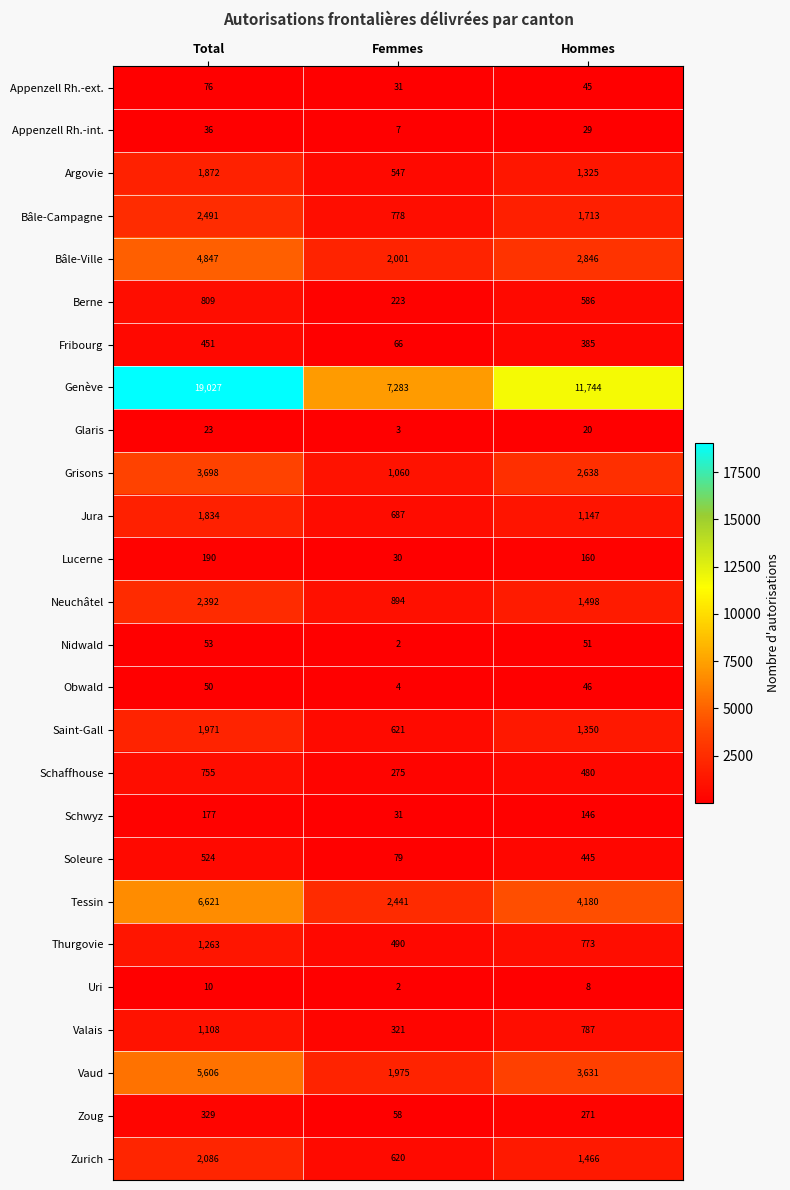

How many values in the Neuchâtel series are below 1498?

1